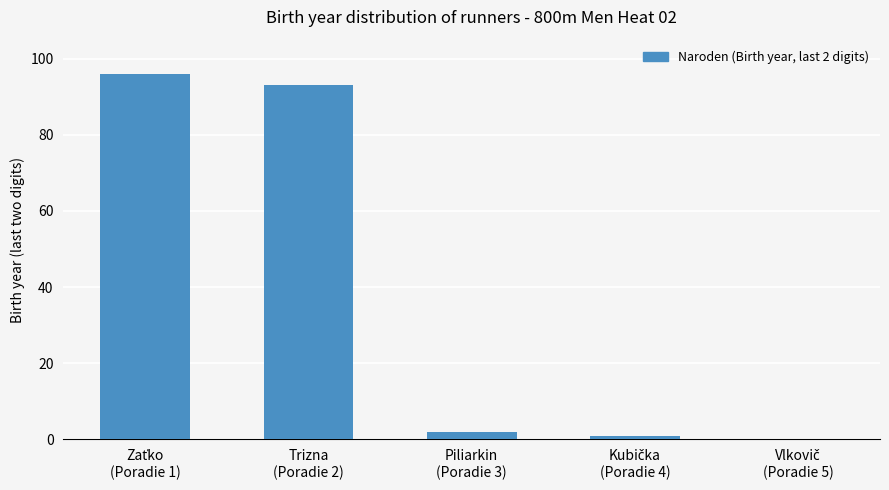

Count the number of data series in this chart.

1